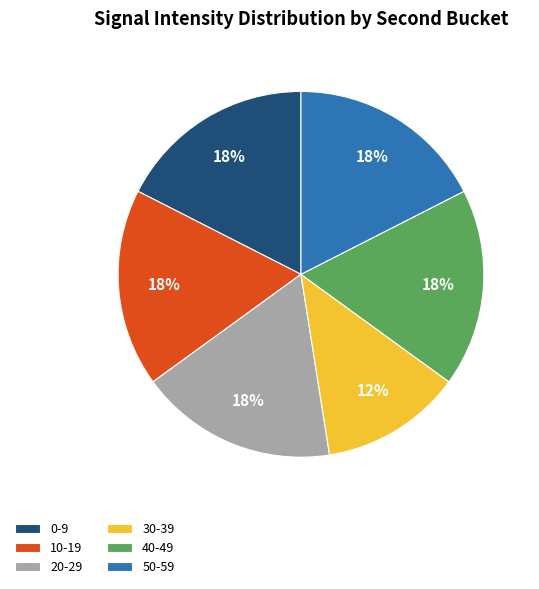

Count the number of slices in the pie.

6